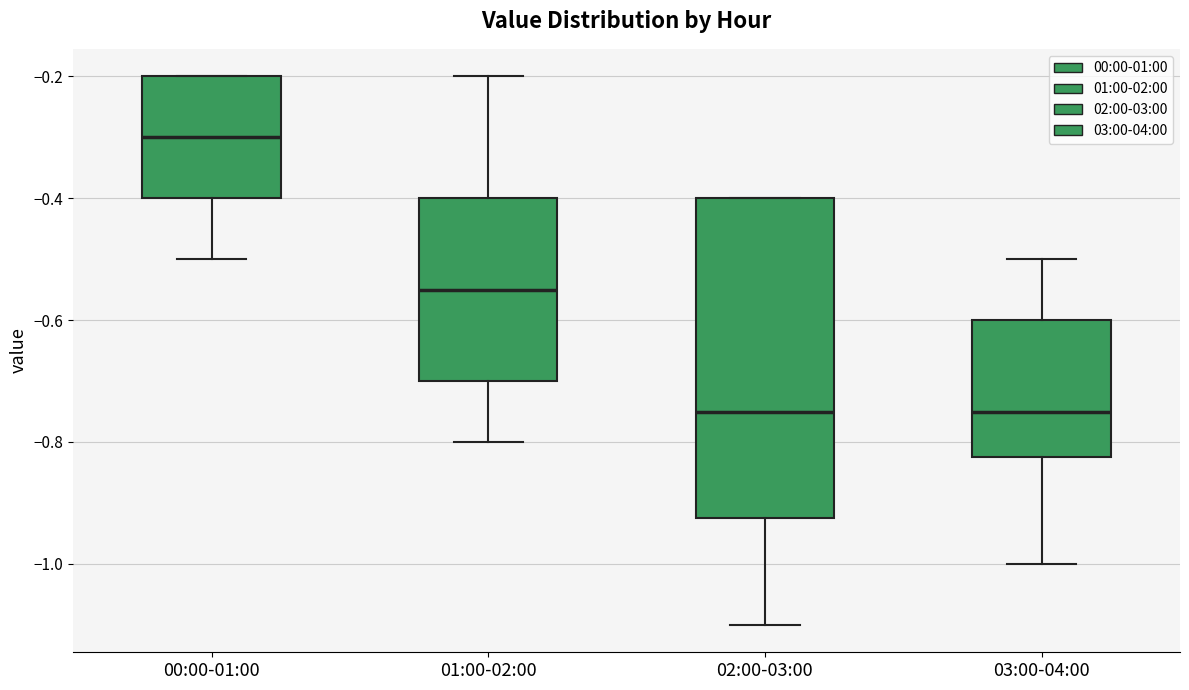

Reading left to right, read every box against the y-axis: the position of its median line, the range the box covers, and the ends of its whiskers. The values are not printed on the chart, so give them approximately, as read against the axis.

00:00-01:00: median -0.30, box -0.40 to -0.20, whiskers -0.50 to -0.20
01:00-02:00: median -0.54, box -0.70 to -0.40, whiskers -0.80 to -0.20
02:00-03:00: median -0.74, box -0.92 to -0.40, whiskers -1.10 to -0.40
03:00-04:00: median -0.74, box -0.82 to -0.60, whiskers -1.00 to -0.50